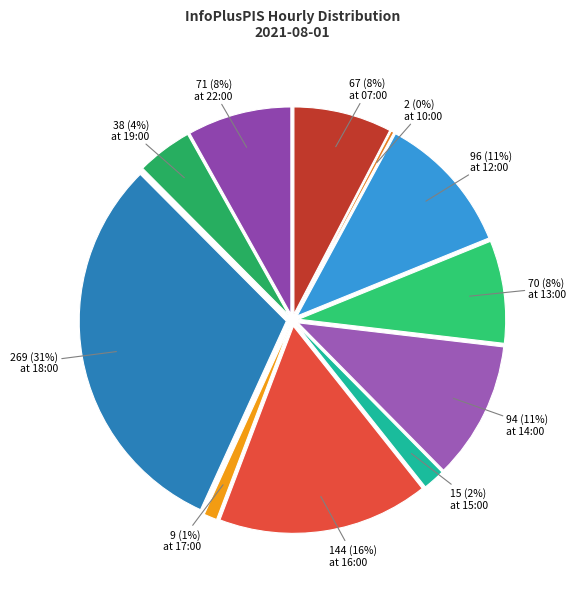

True or false: 17:00 accounts for 1% of the total.

True